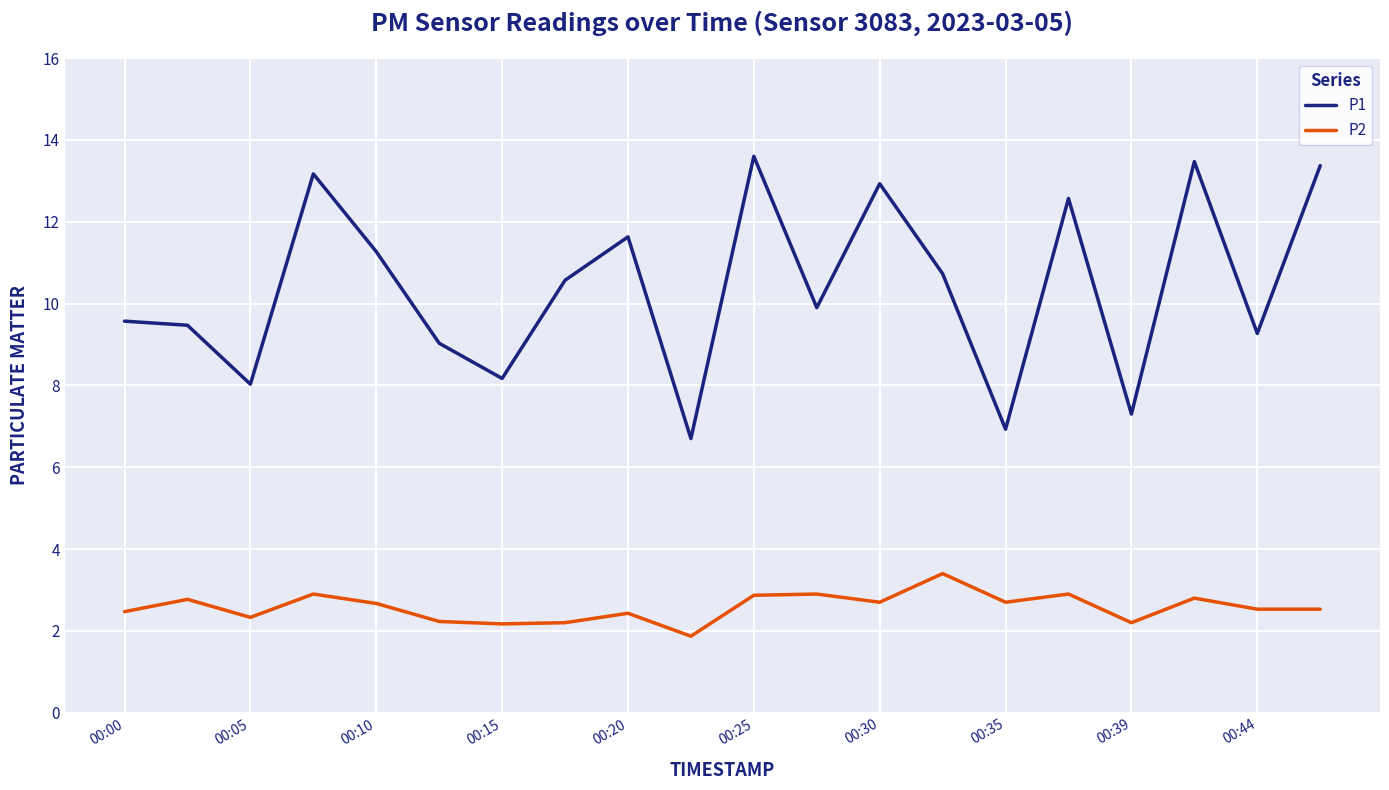

How many lines are shown in the chart?

2